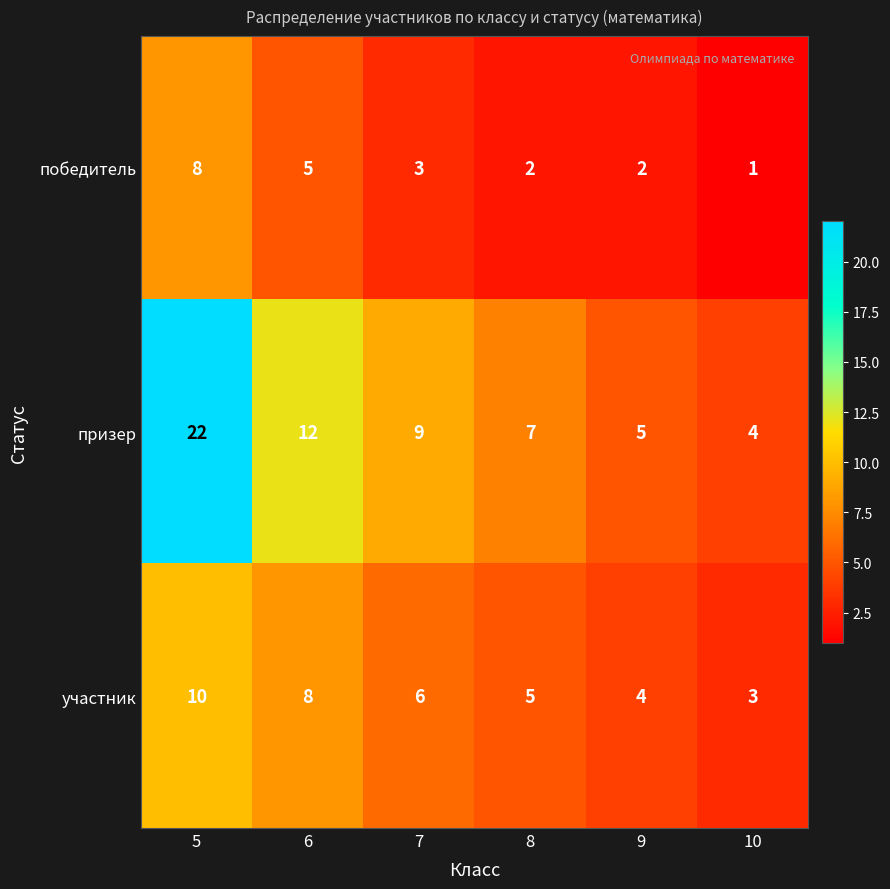

What is the sum of all участник values?

36